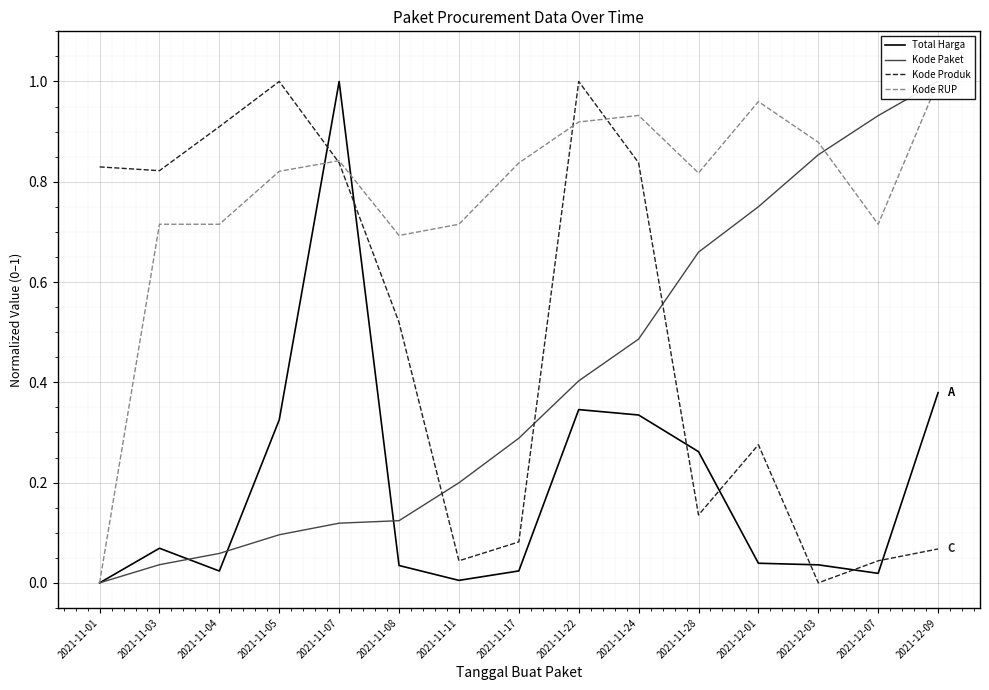

At which category is the sum across all series the highest?

2021-11-07